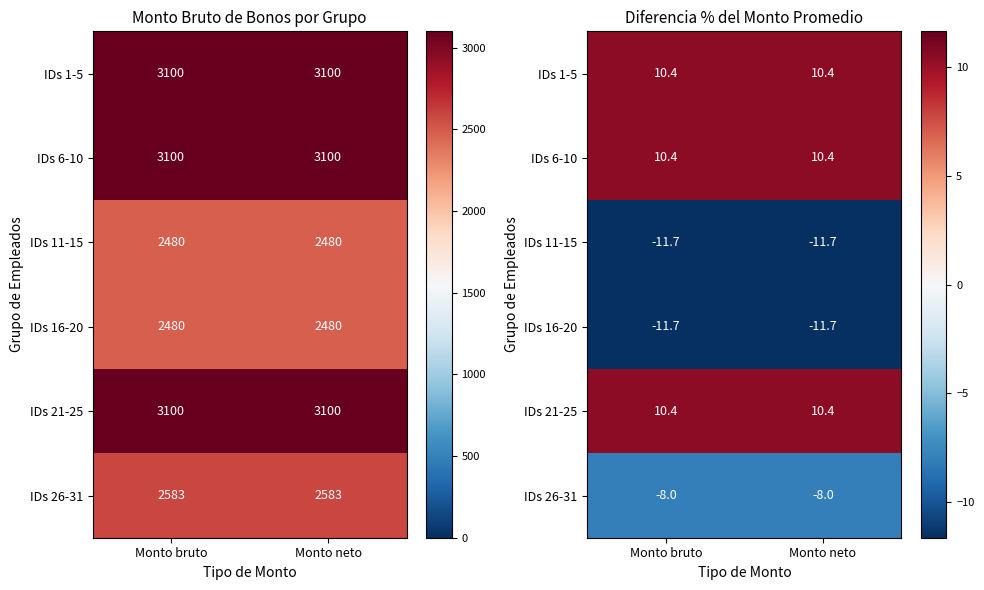

What is the approximate value of IDs 21-25 at Monto bruto?

10.4